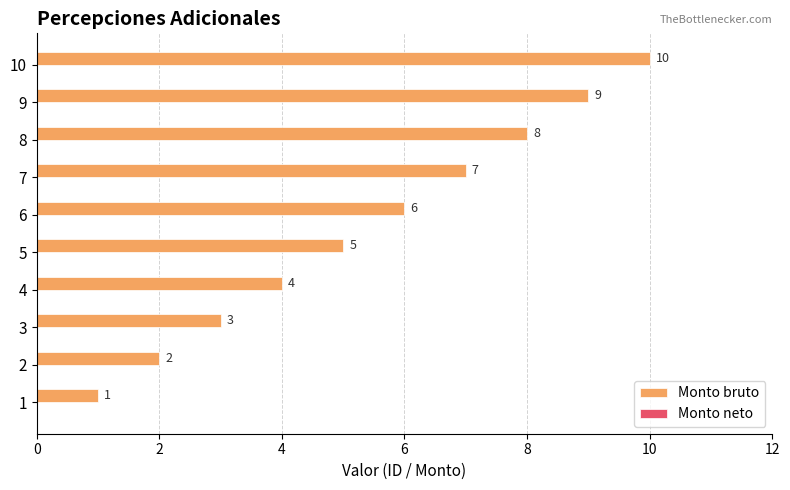

The chart shows a value of 1 at 2. True or false?

False